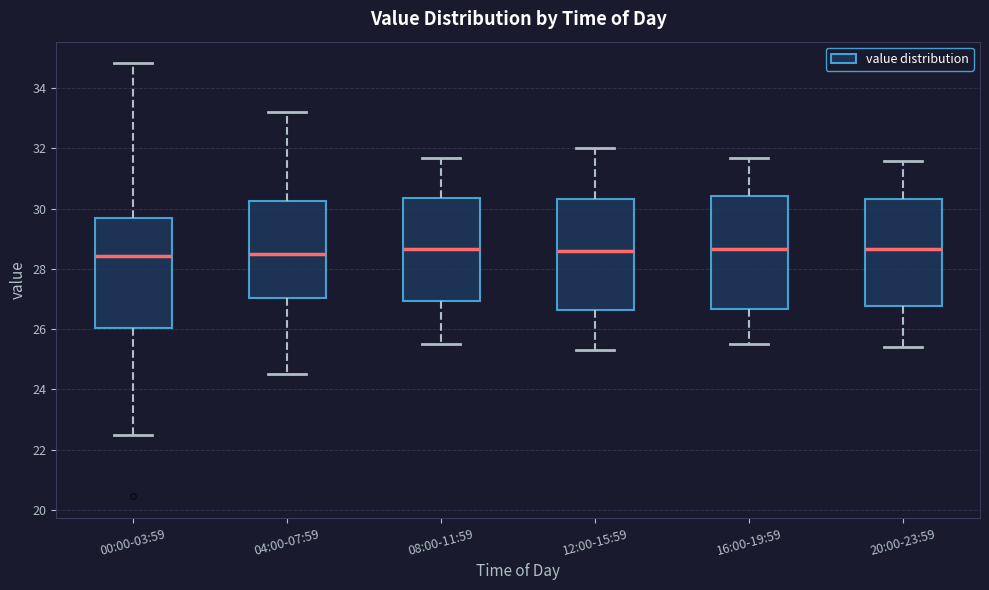

Reading left to right, transcribe this box plot: for each box, give where its median line is, the range the box spans, and where its two whiskers end, as read against the y-axis. The values are not printed on the chart, so give them approximately, as read against the axis.

00:00-03:59: median 28.4, box 26.0 to 29.8, whiskers 22.4 to 34.8
04:00-07:59: median 28.6, box 27.0 to 30.2, whiskers 24.6 to 33.2
08:00-11:59: median 28.6, box 27.0 to 30.4, whiskers 25.6 to 31.8
12:00-15:59: median 28.6, box 26.6 to 30.4, whiskers 25.4 to 32.0
16:00-19:59: median 28.6, box 26.6 to 30.4, whiskers 25.6 to 31.8
20:00-23:59: median 28.6, box 26.8 to 30.4, whiskers 25.4 to 31.6